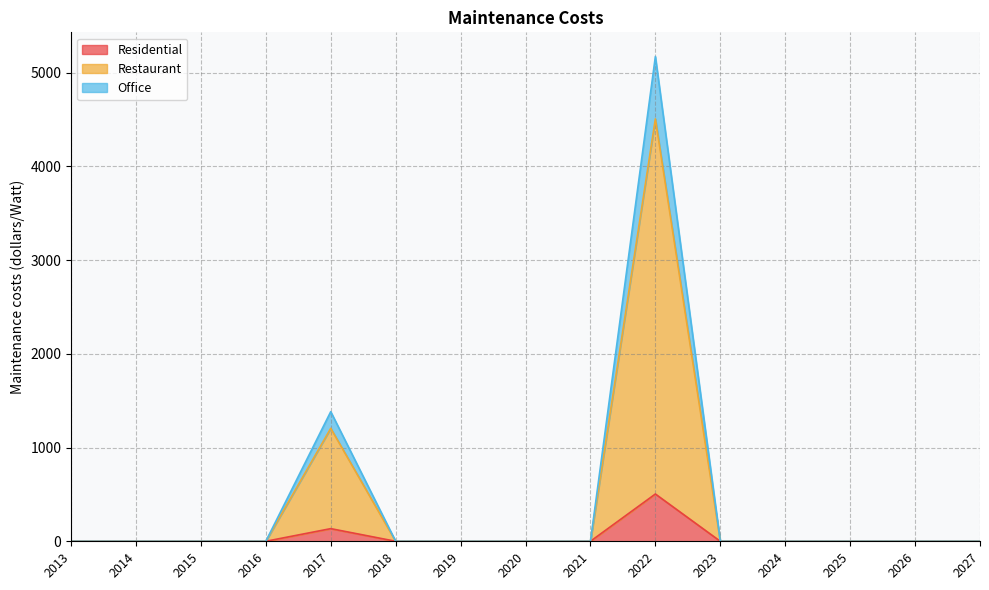

How many data points does each series have?

15